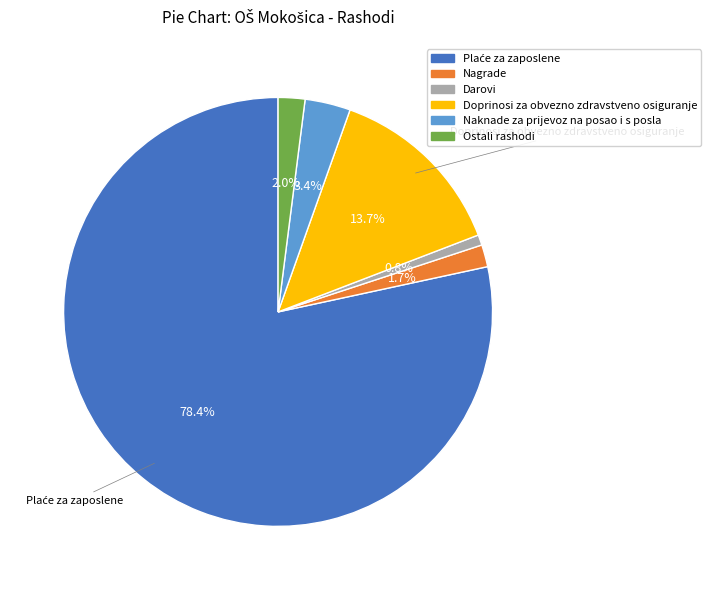

Does Ostali rashodi account for over 50% of the chart?

No